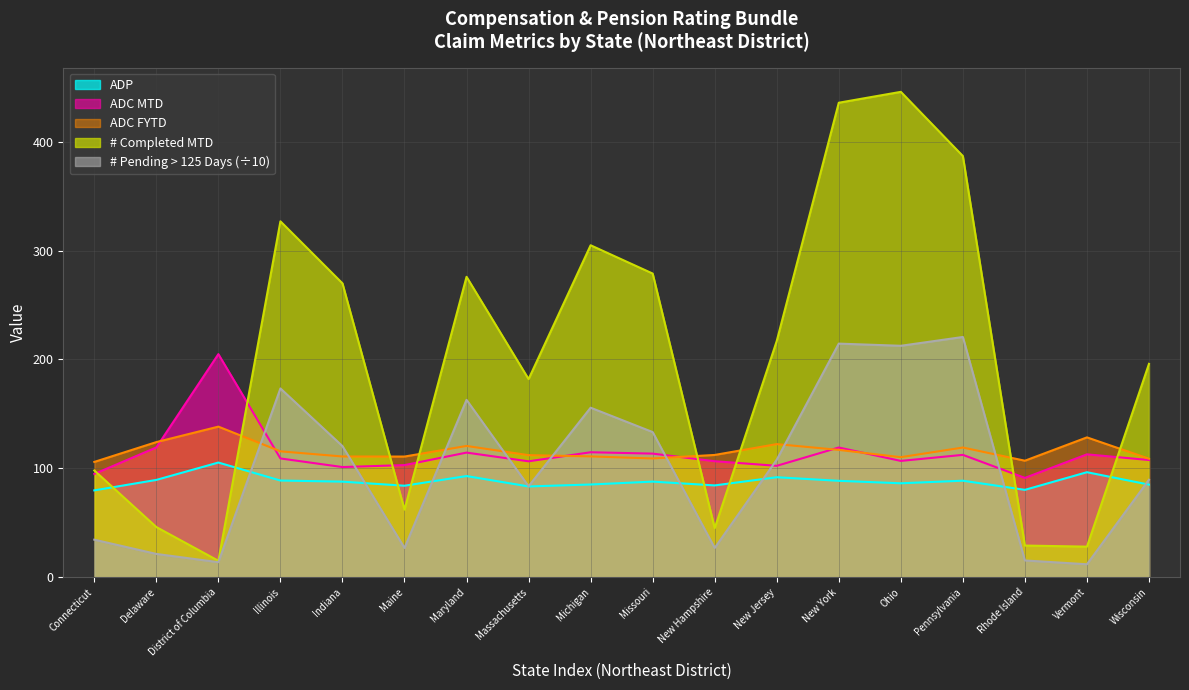

Which series has the largest total across all categories?

# Completed MTD